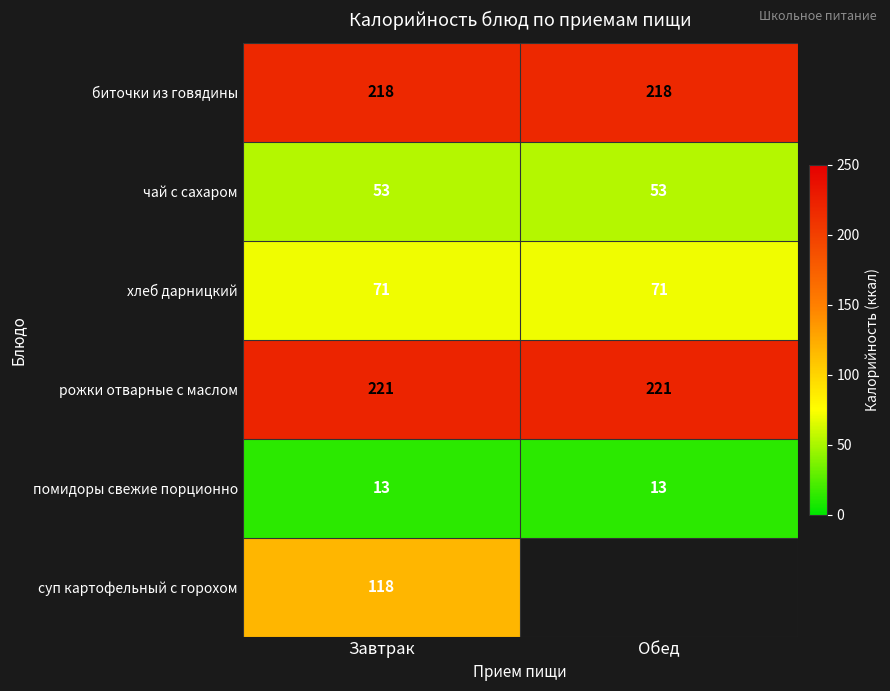

Is the value of рожки отварные с маслом at Завтрак greater than the value of чай с сахаром at Обед?

Yes